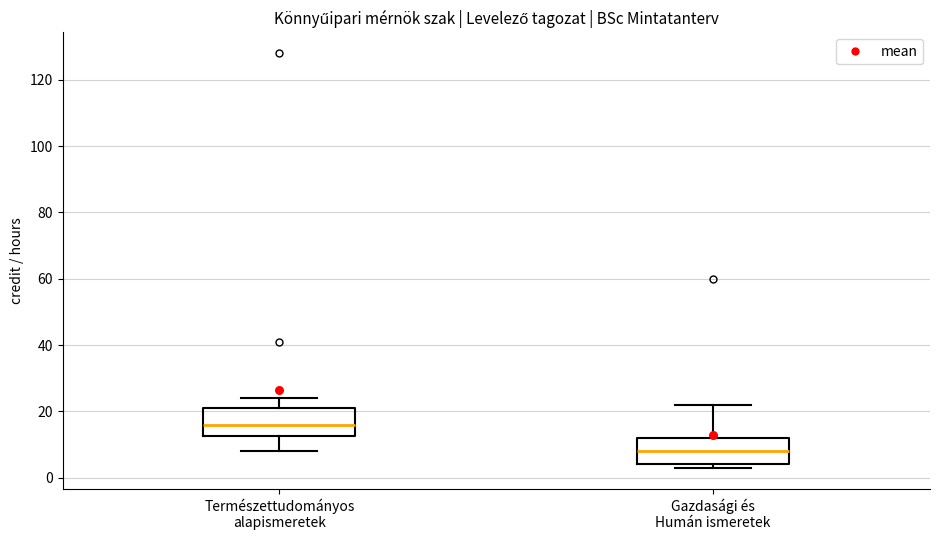

Reading left to right, transcribe this box plot: for each box, give where its median line is, the range the box spans, and where its two whiskers end, as read against the y-axis. The values are not printed on the chart, so give them approximately, as read against the axis.

Természettudományos alapismeretek: median 16, box 12 to 22, whiskers 8 to 24
Gazdasági és Humán ismeretek: median 8, box 4 to 12, whiskers 4 (just below the box's lower edge) to 22